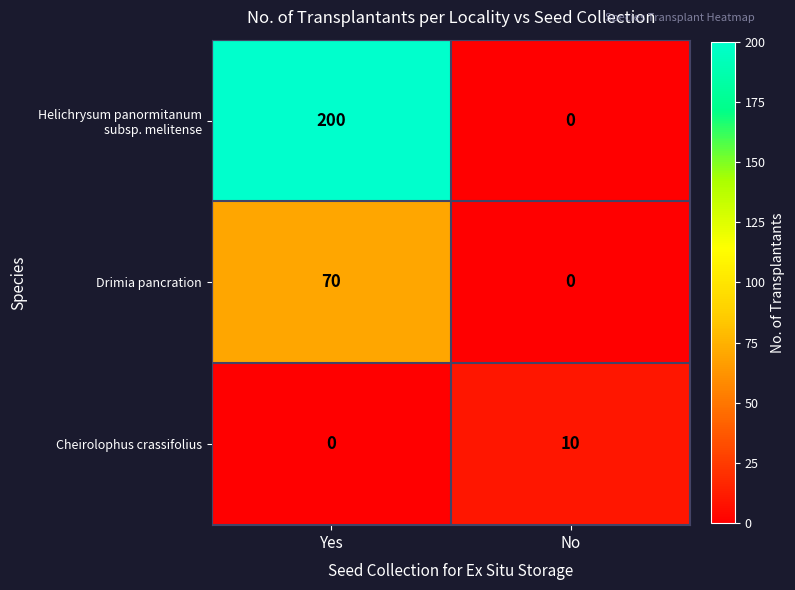

What is the average value of the Drimia pancration series?

35